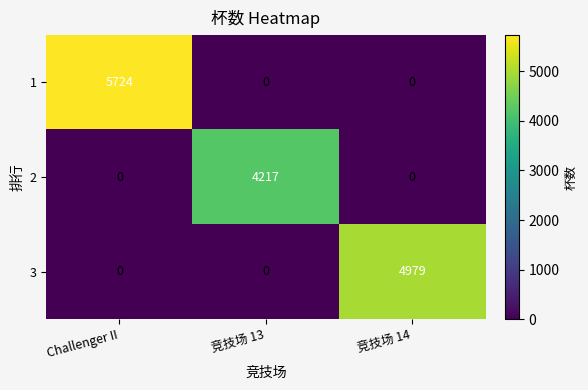

How many data points does each series have?

3